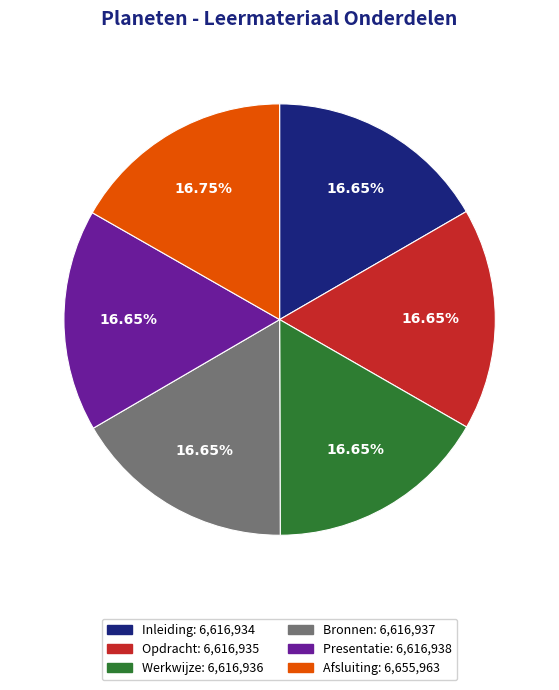

To the nearest percent, what is the average slice percentage?

17%